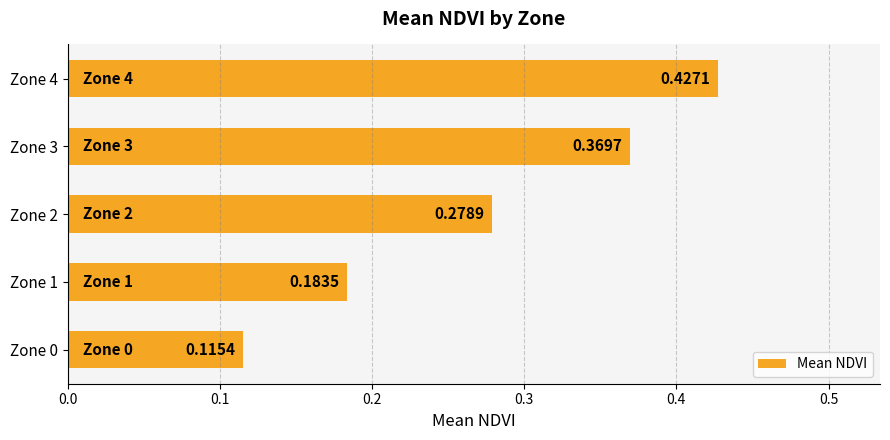

Between Zone 3 and Zone 0, which is larger?

Zone 3